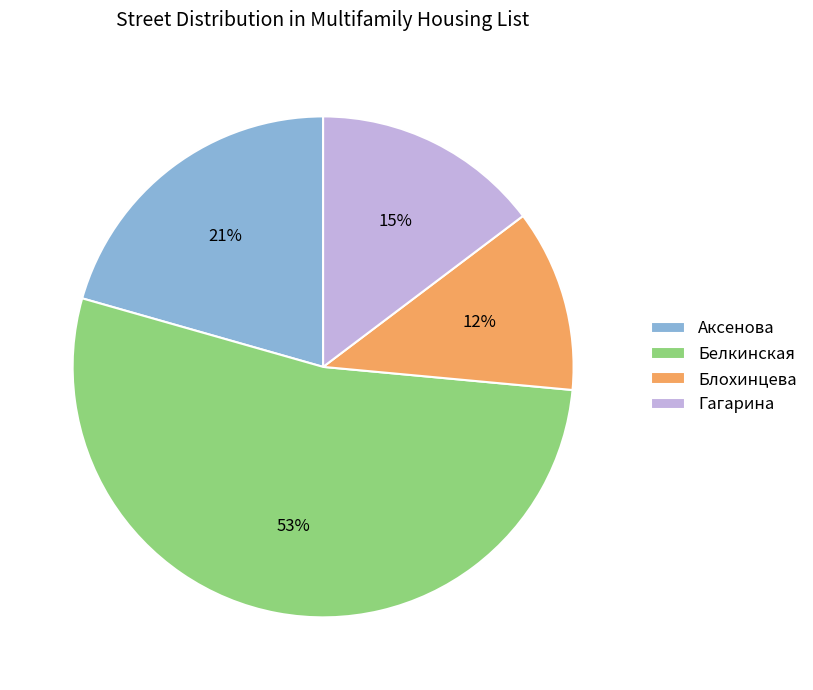

Combined, do Гагарина and Аксенова account for over 50%?

No